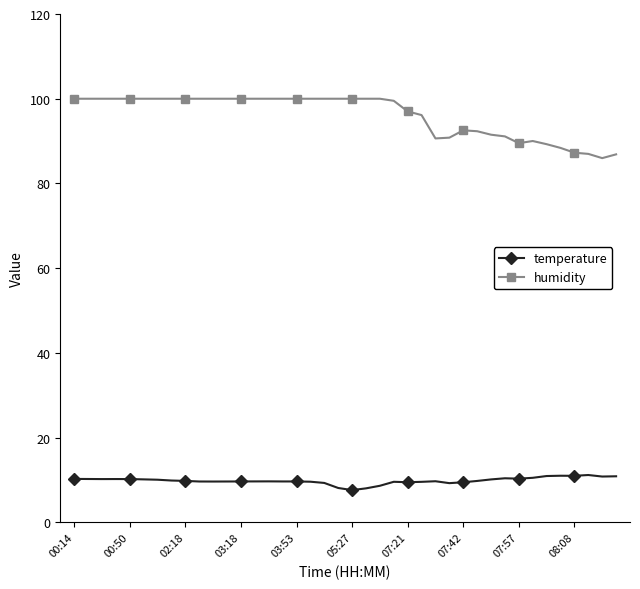

True or false: temperature has more than 1 interior local peaks.

True